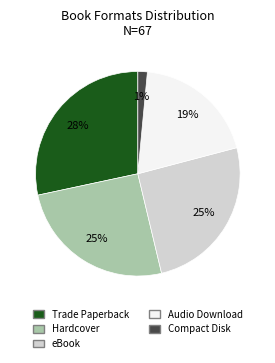

To the nearest percent, what is the average slice percentage?

20%